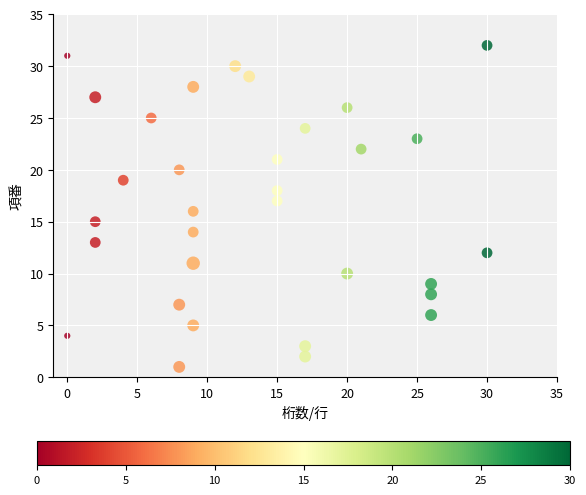

What is the range of Y values (max minus min)?

31